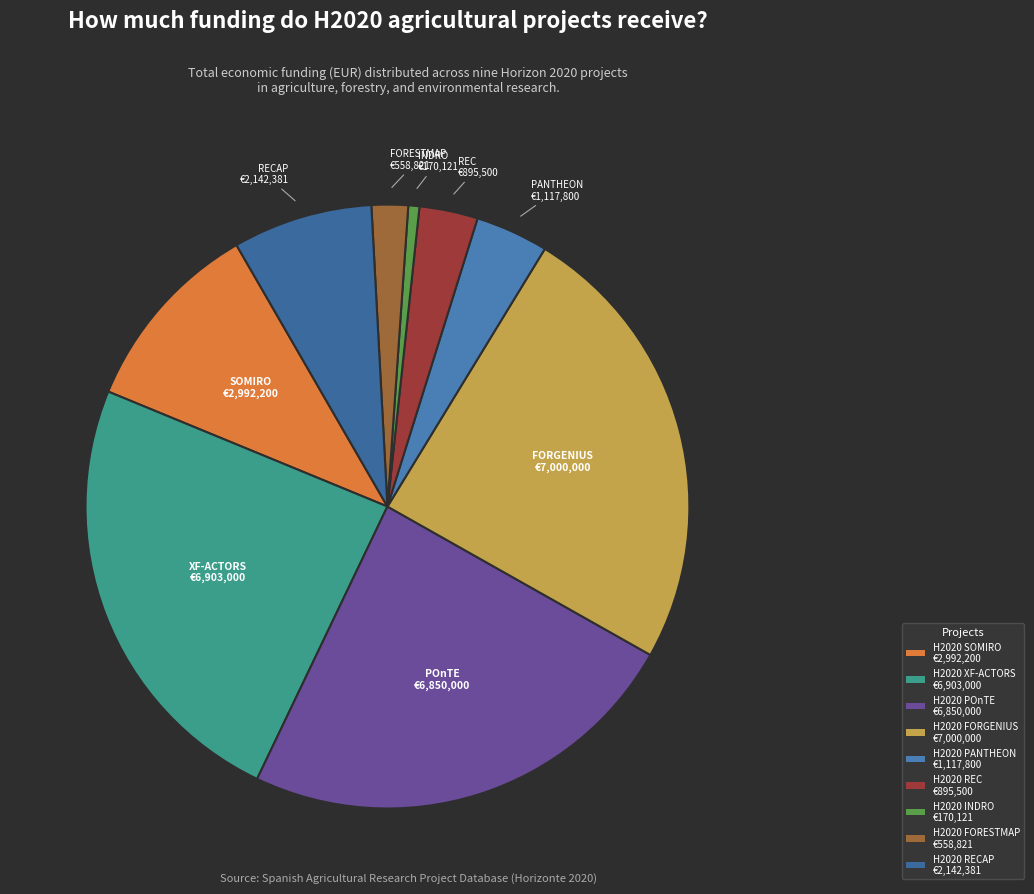

How many segments does this pie chart have?

9